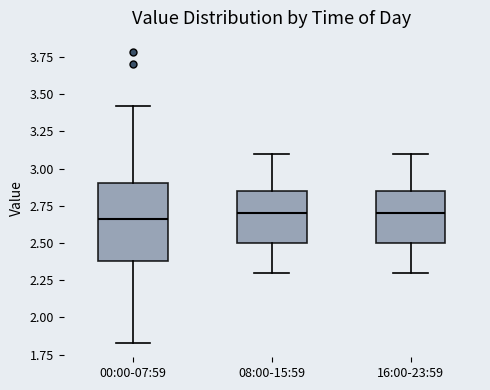

Where does the median line of the box for 16:00-23:59 sit on the y-axis? The values are not printed on the chart, so give them approximately, as read against the axis.

2.70